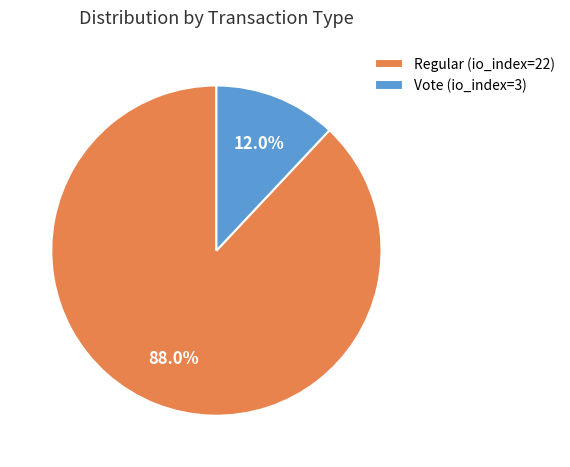

True or false: Regular (io_index=22) accounts for 77% of the total.

False